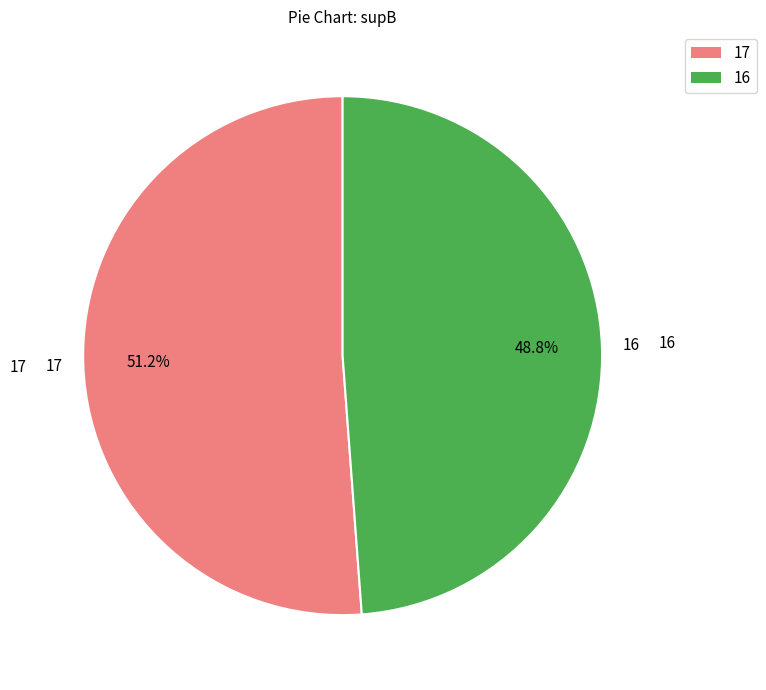

Rank the categories by value from highest to lowest.

17, 16